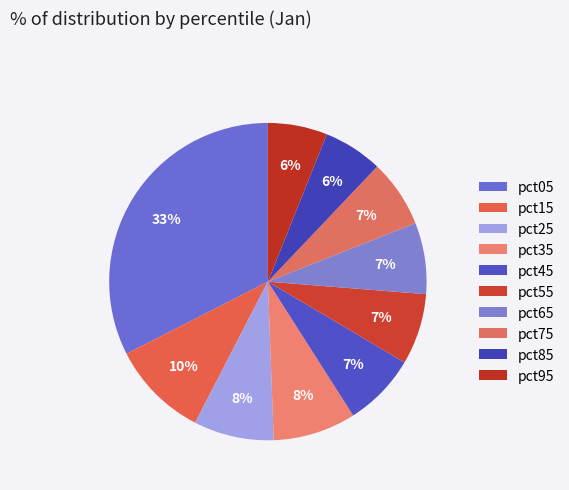

True or false: pct05 accounts for 22% of the total.

False